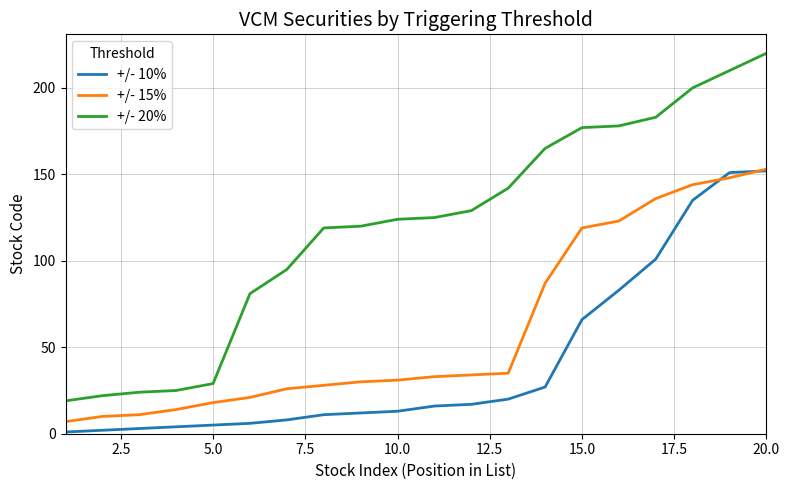

Which series has the largest range (max minus min)?

+/- 20%